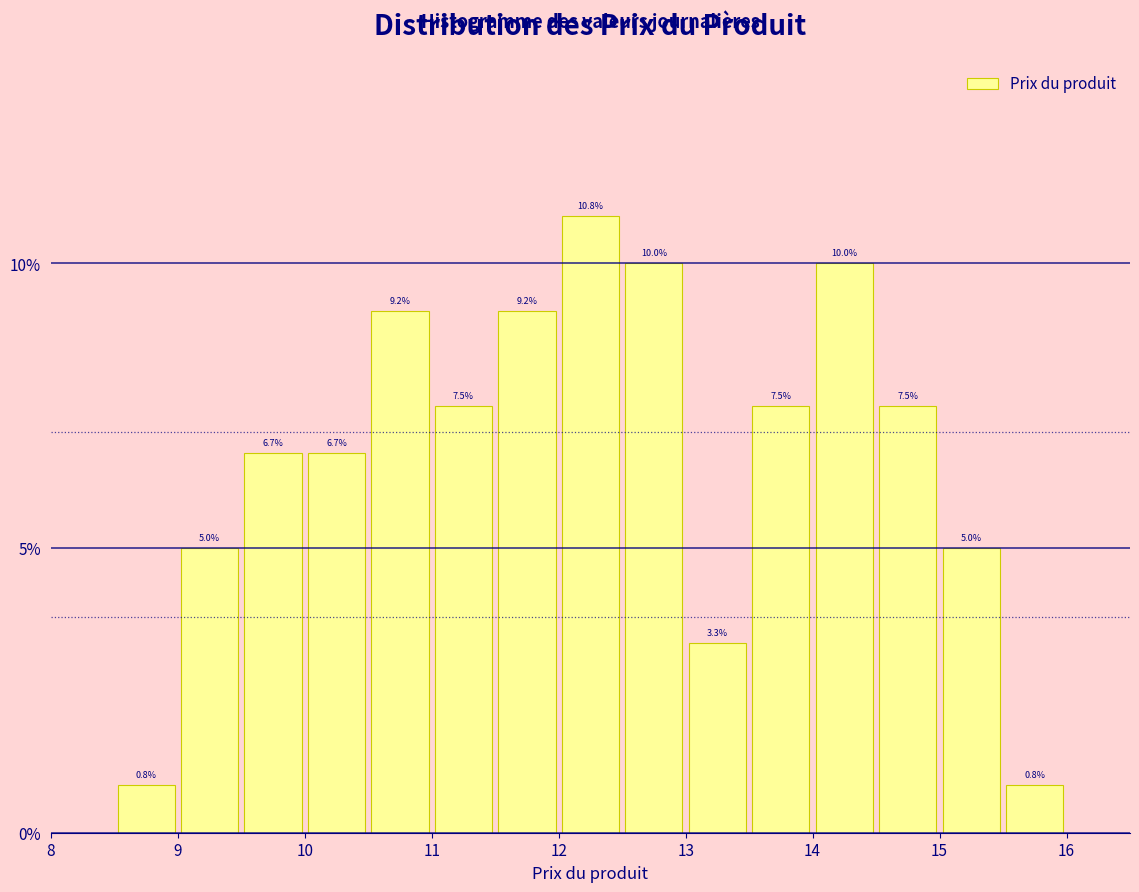

What is the height of the bar covering 11.0 to 11.5 on the x-axis?

7.5